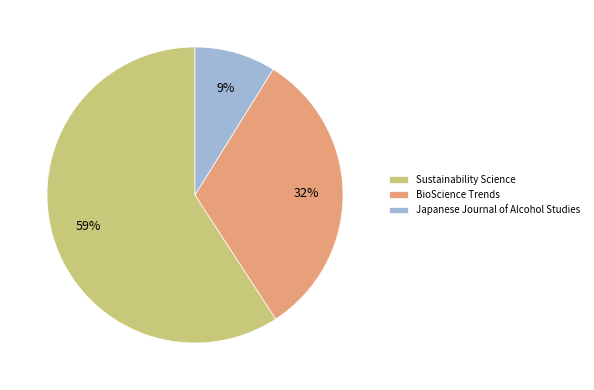

Combined, do Sustainability Science and Japanese Journal of Alcohol Studies account for over 50%?

Yes